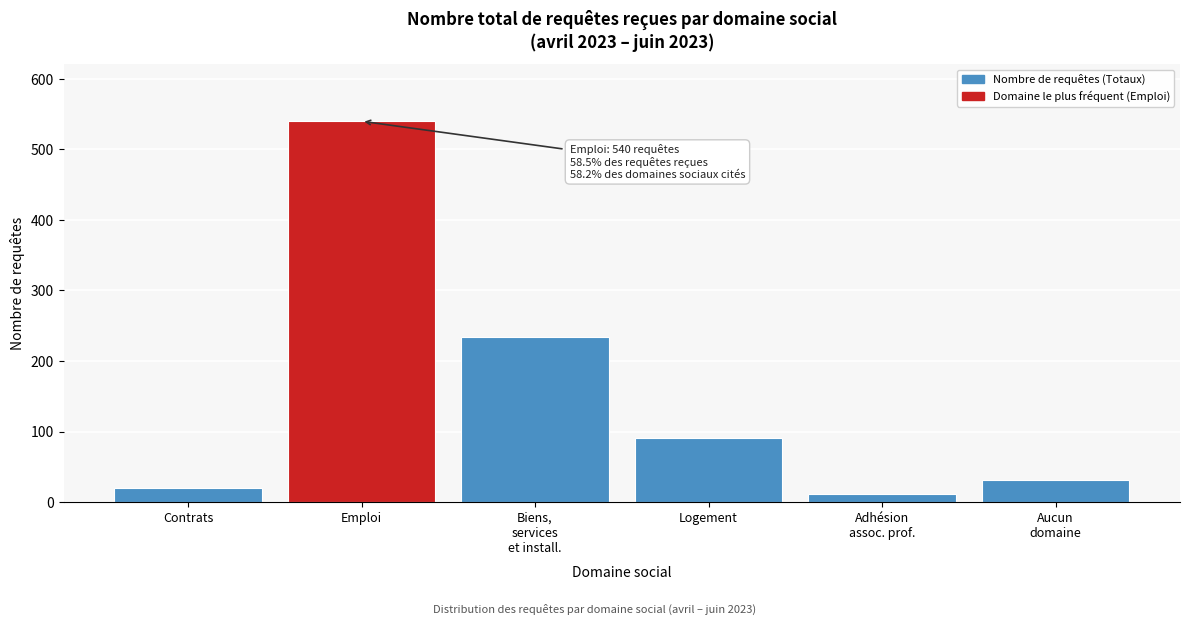

Reading left to right, extract all data points from this chart.

20	540	234	91	12	31